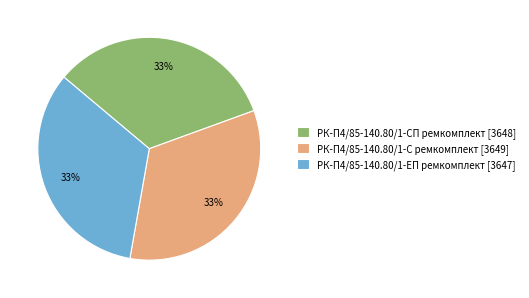

What is the ratio of the value at РК-П4/85-140.80/1-С ремкомплект [3649] to the value at РК-П4/85-140.80/1-СП ремкомплект [3648]?

1.0